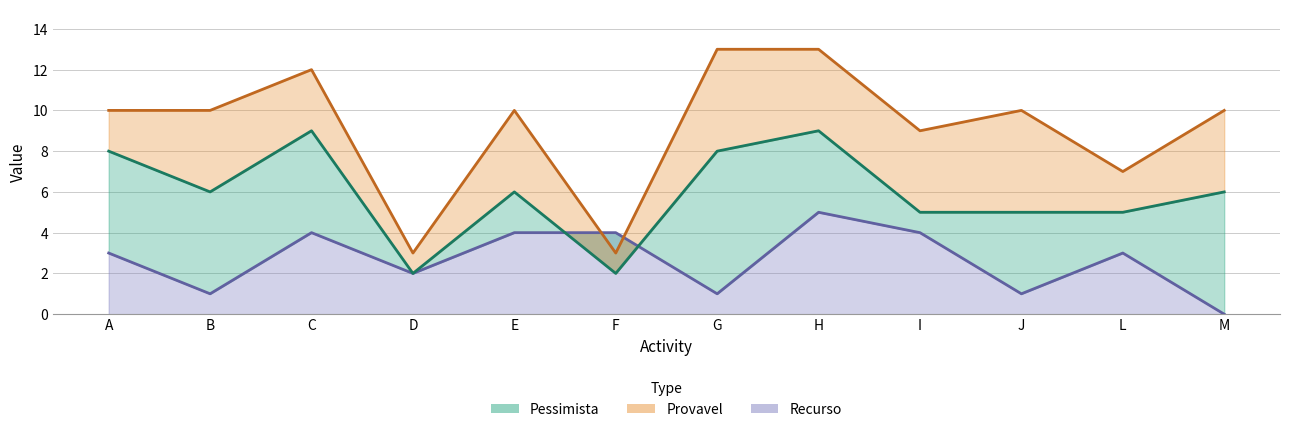

Is the value of Recurso at F greater than the value of Provavel at C?

No